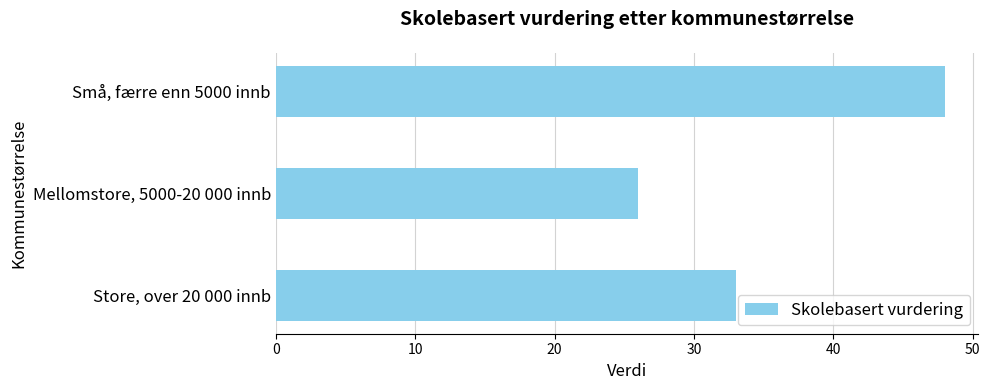

How many data points are less than 33?

1